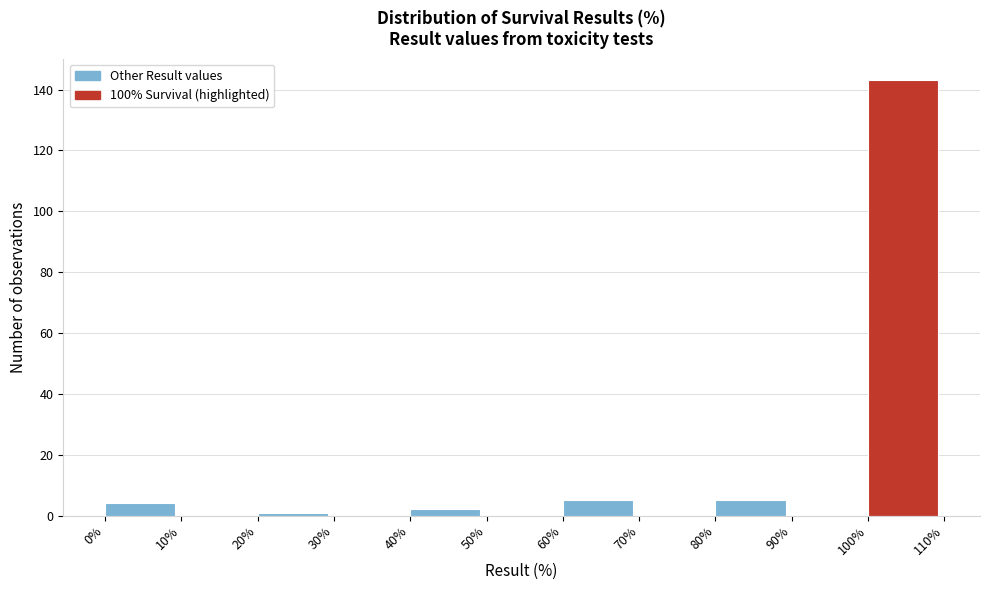

Over which range of the x-axis is the bar tallest?

100% to 110%